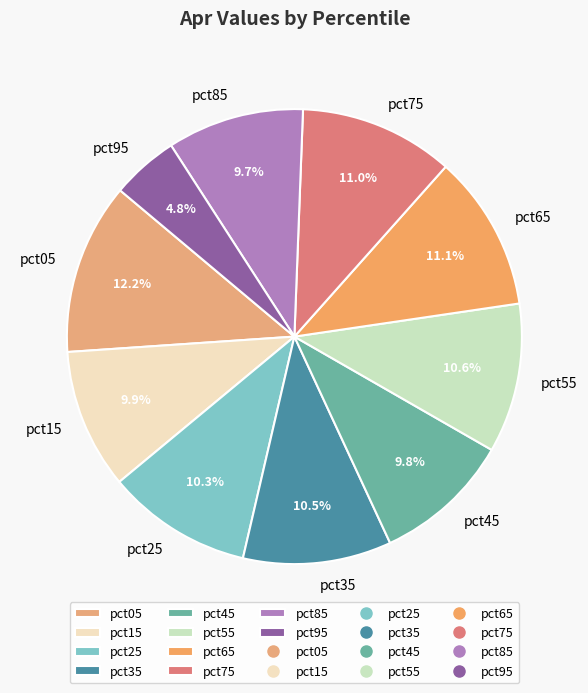

True or false: pct75 accounts for 16% of the total.

False